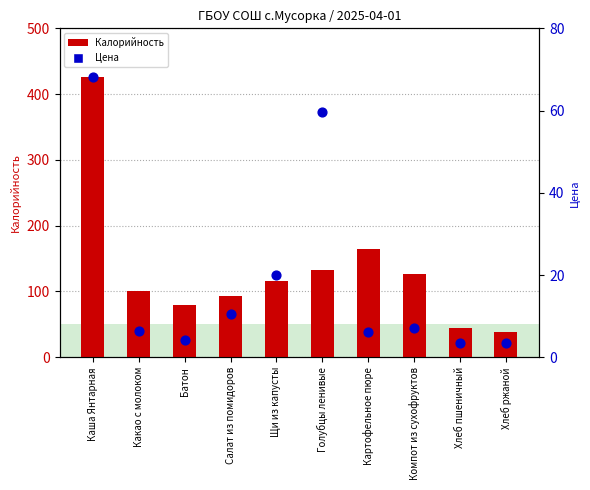

At which category is the sum across all series the highest?

Каша Янтарная